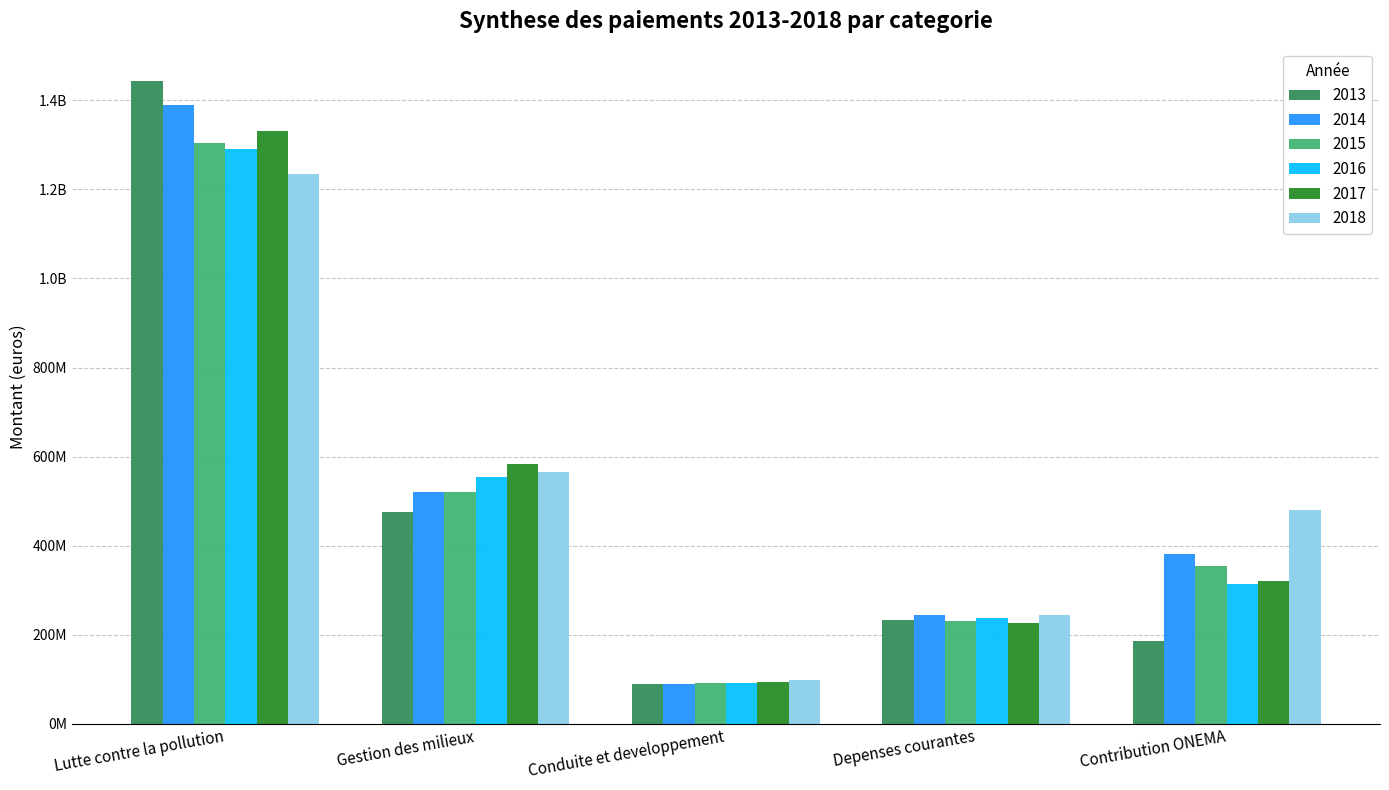

What position from the right is Gestion des milieux?

4